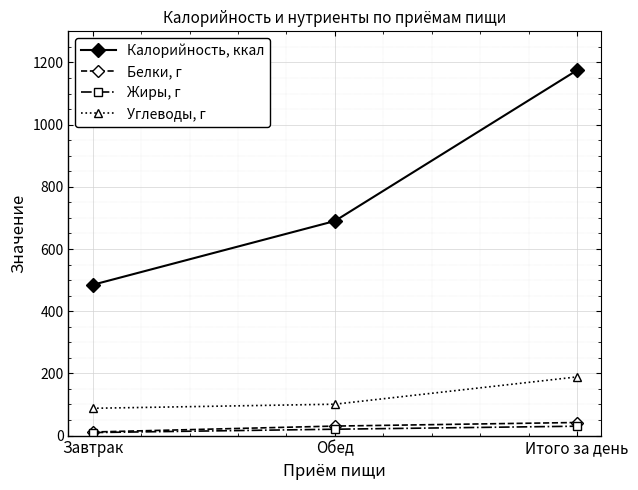

What is the sum of the Жиры, г values at Обед and Итого за день?

50.6